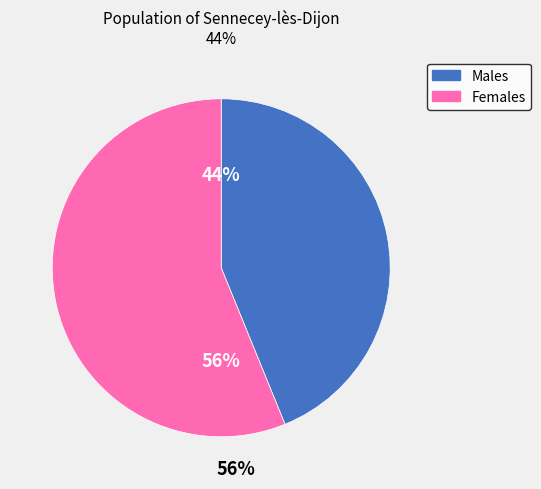

Does any single category account for the majority?

Yes